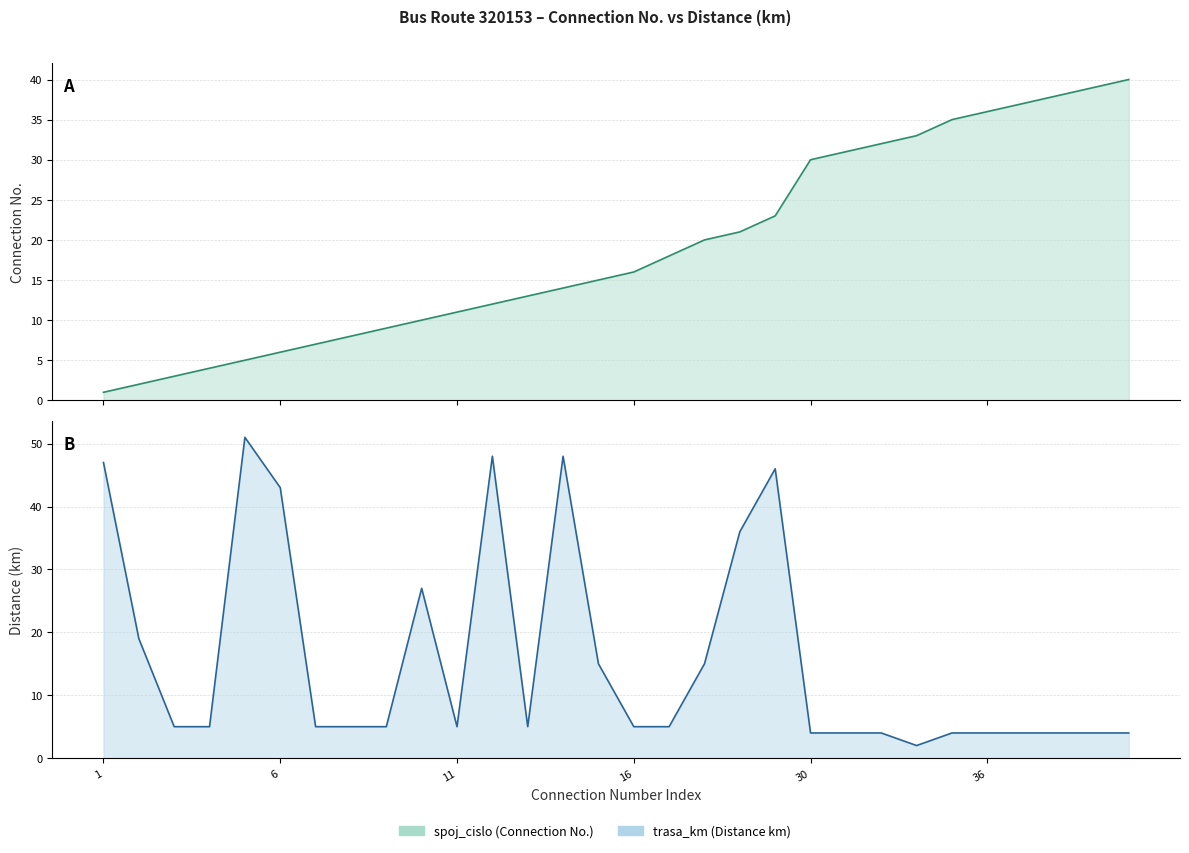

Which series has the largest total across all categories?

spoj_cislo